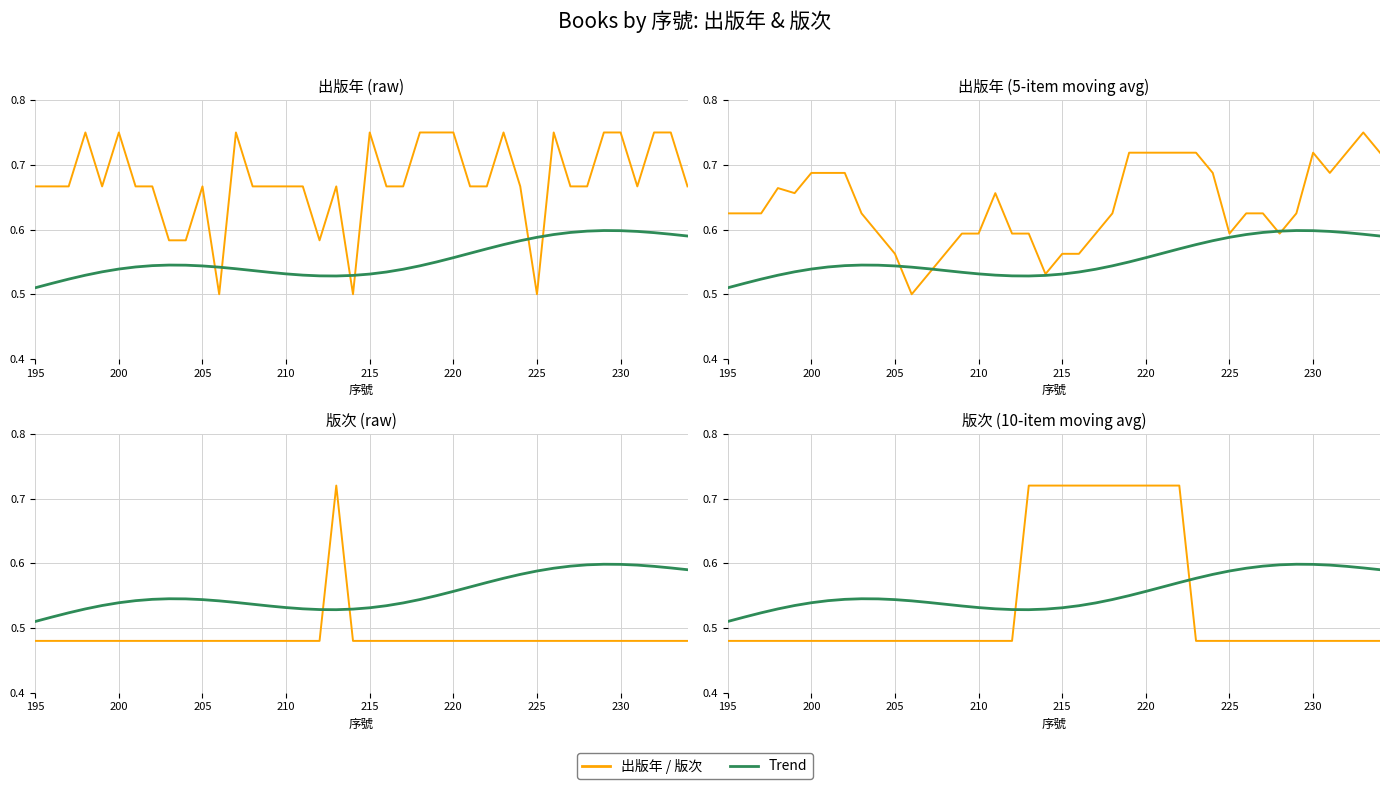

At which label does 出版年 / 版次 reach its minimum?

195